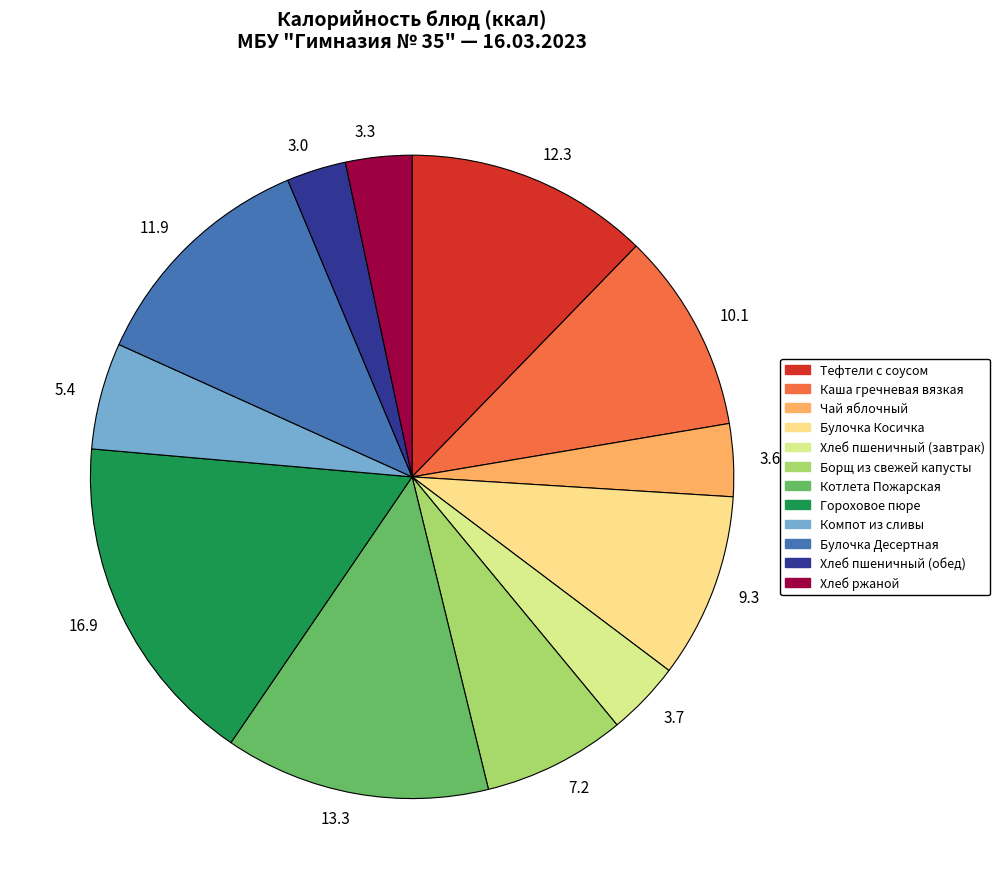

Which slice is the largest?

16.9